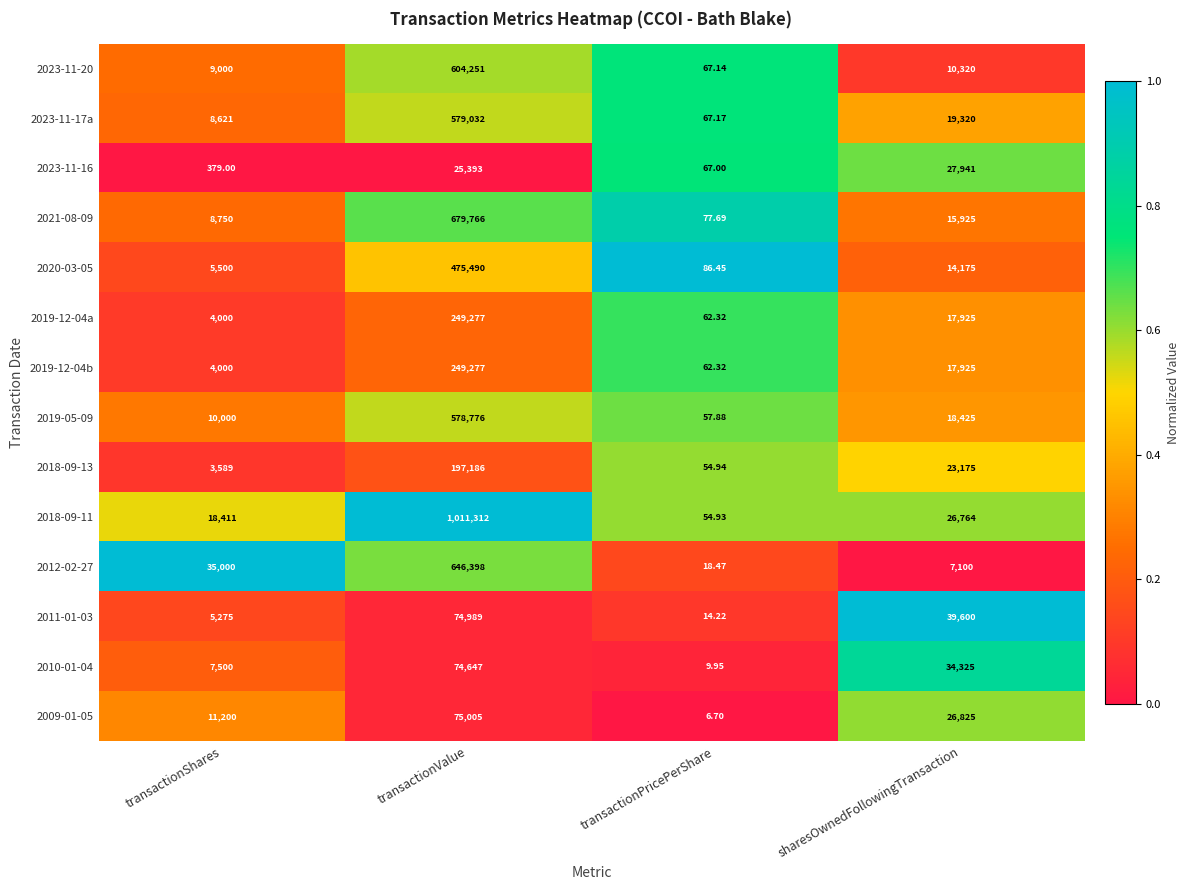

Rank the categories by 2019-12-04b value from highest to lowest.

transactionValue, sharesOwnedFollowingTransaction, transactionShares, transactionPricePerShare